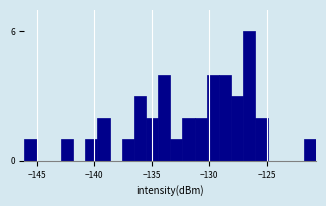

Around what value on the x-axis is the tallest bar? Give the approximate position of its centre, as read against the axis.

-126.5